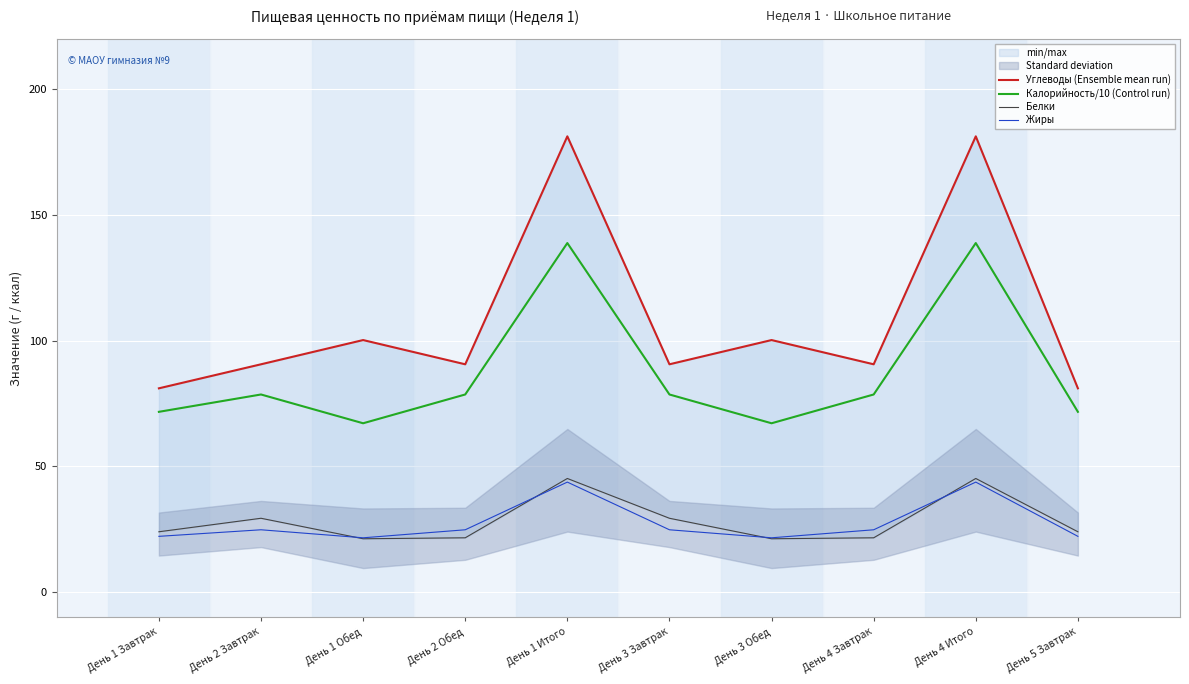

Which series has the largest range (max minus min)?

Углеводы (Ensemble mean run)